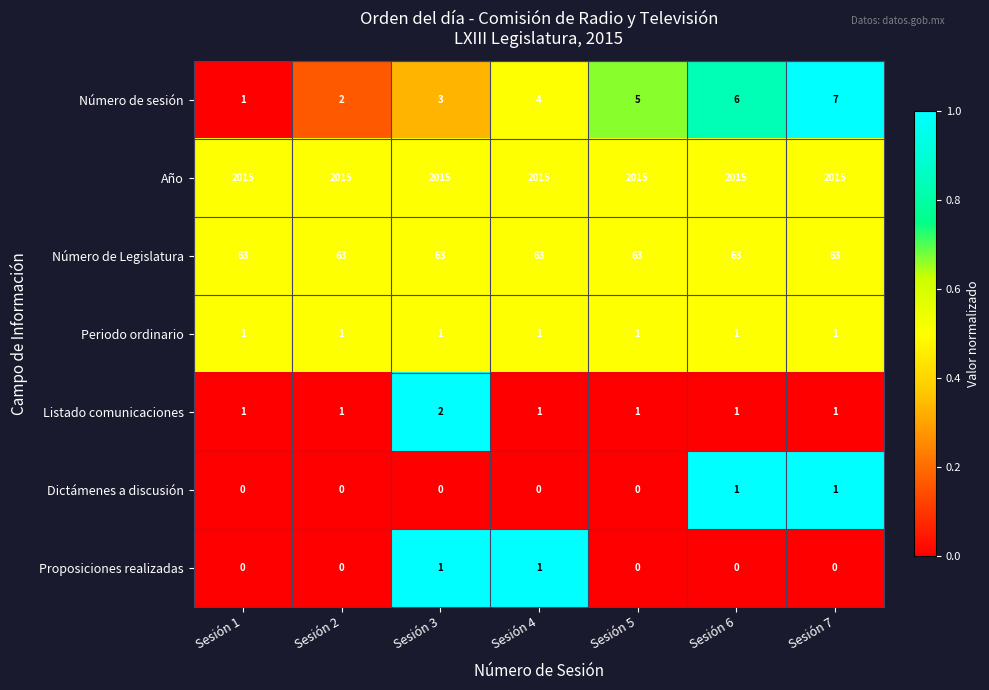

What is the sum of all Listado comunicaciones values?

8